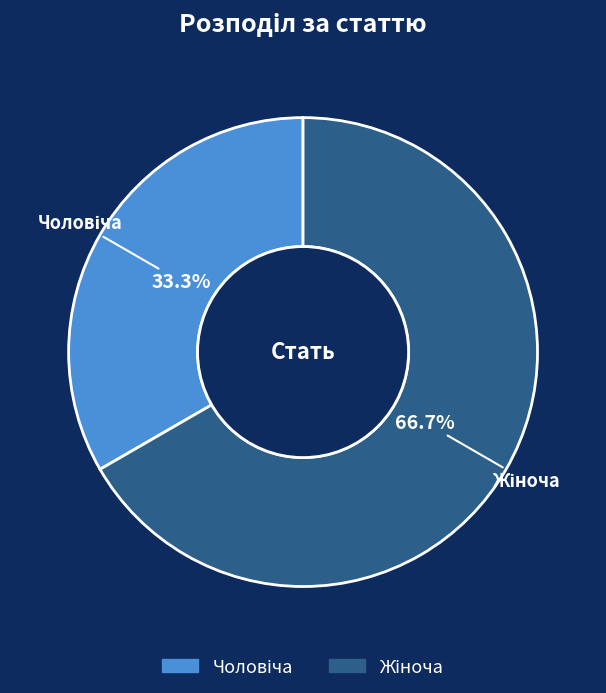

Is there a majority slice in this chart?

Yes